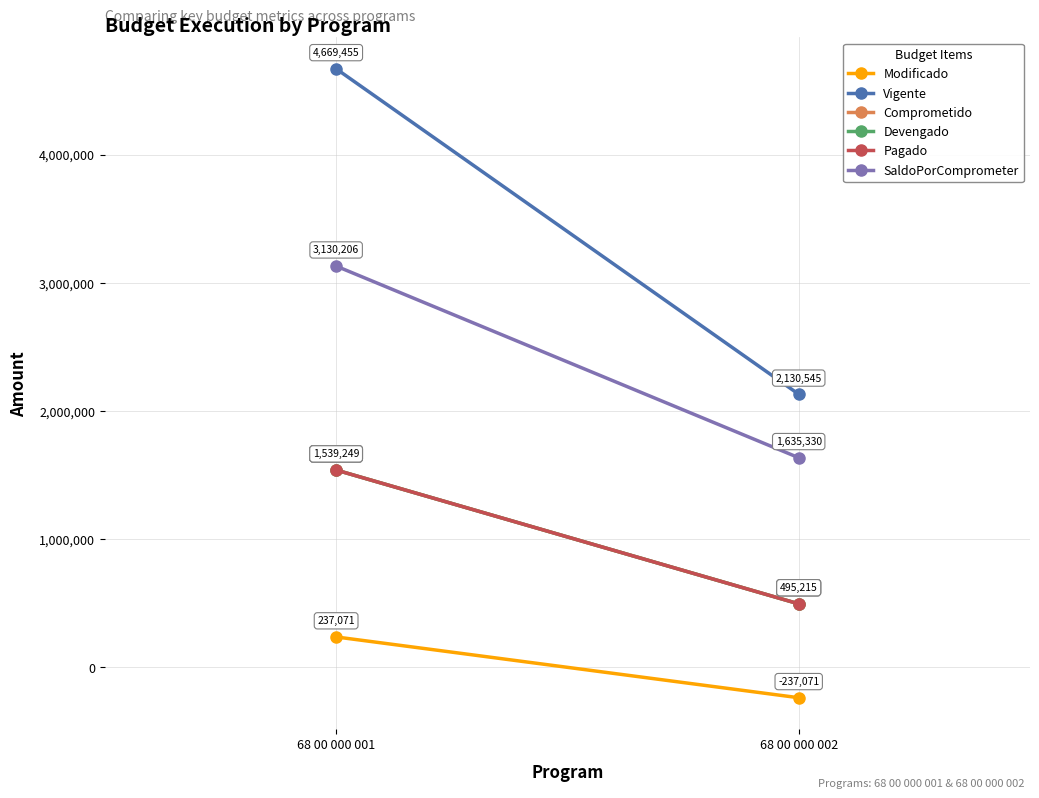

What is the average value of the Comprometido series?

1017231.8